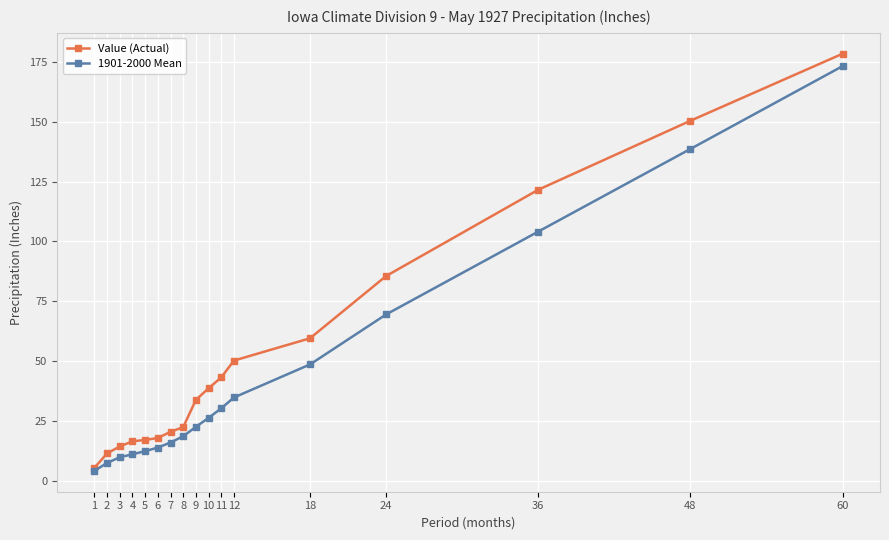

True or false: 1901-2000 Mean has a value of 26.2 at 7.

False